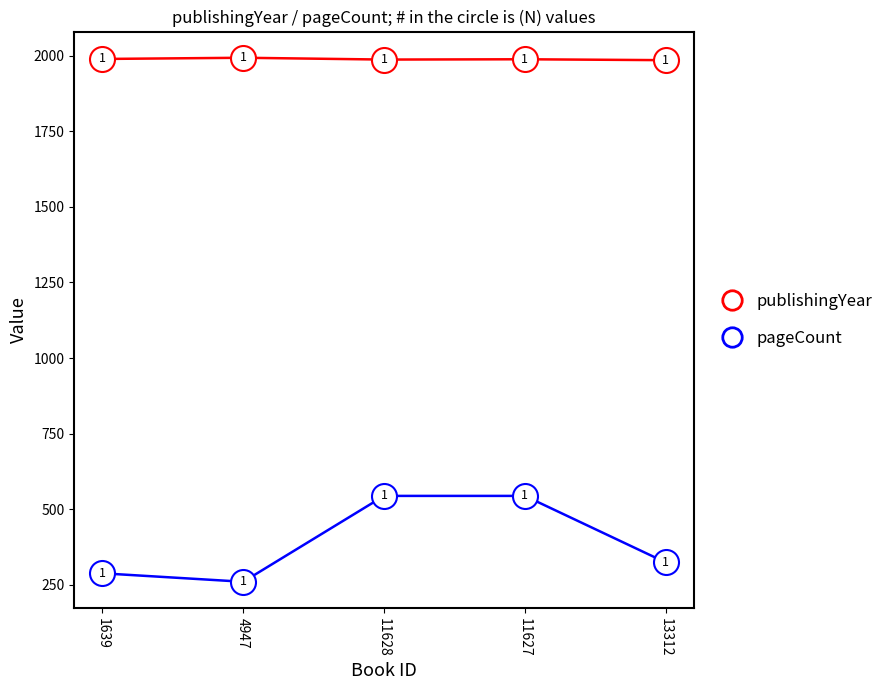

Is it true that pageCount equals 165 at 1639?

False